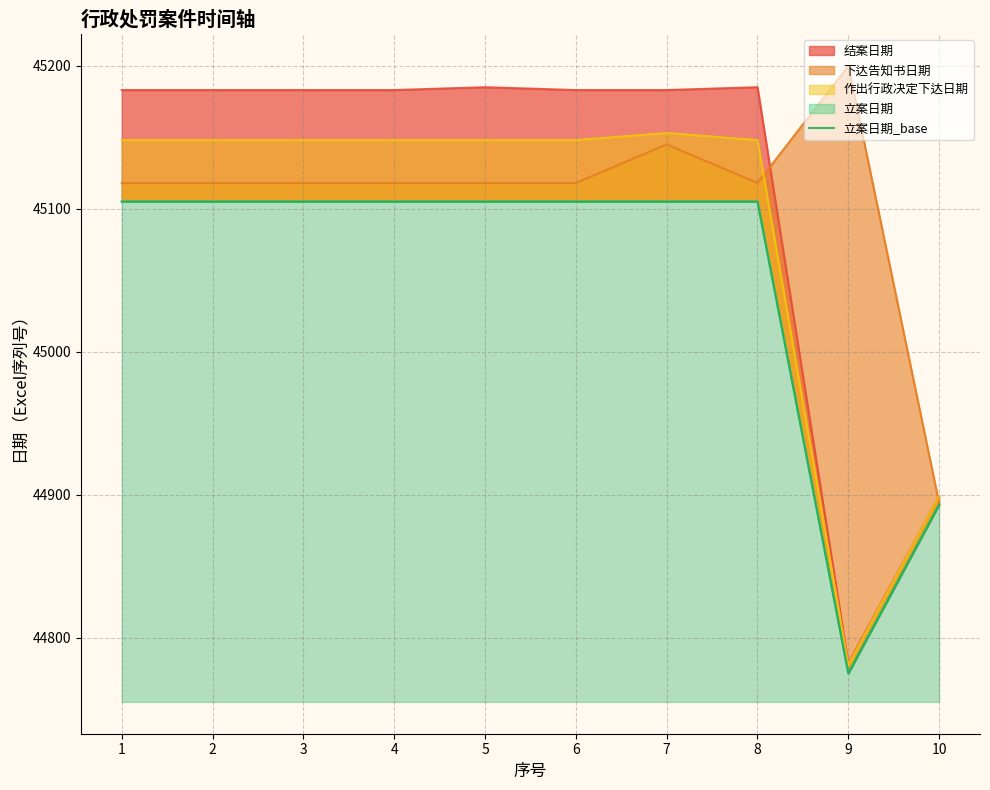

Reading right to left, list all the values displayed in this chart.

44893	44775	45105	45105	45105	45105	45105	45105	45105	45105